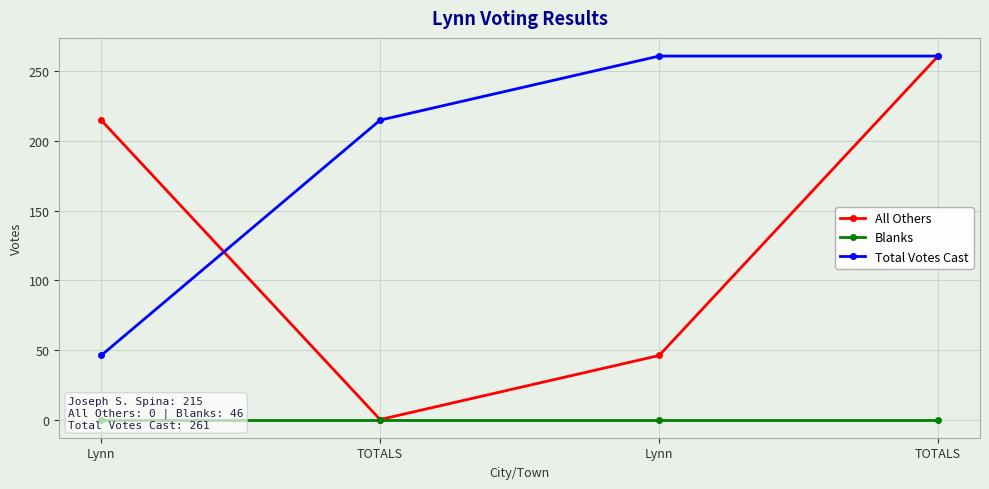

At which label does All Others reach its peak?

TOTALS